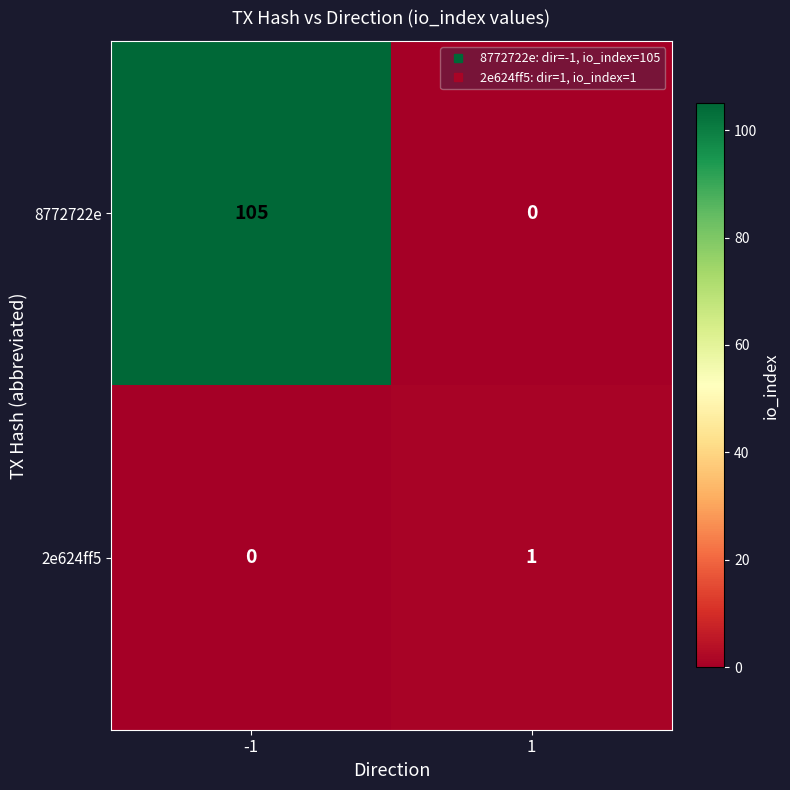

List the series in order of their peak value, lowest first.

2e624ff5, 8772722e